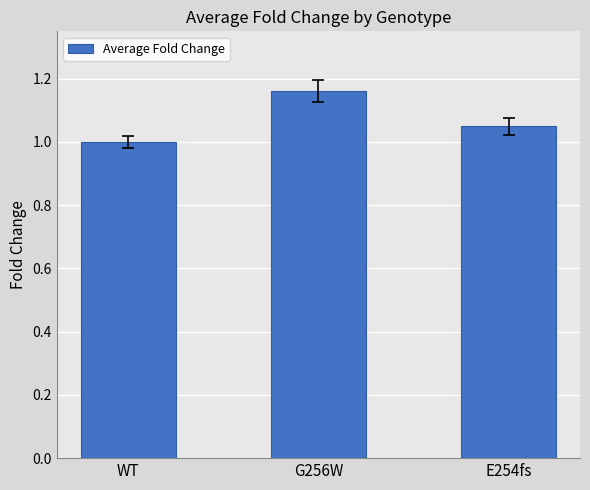

What position from the right is E254fs?

1